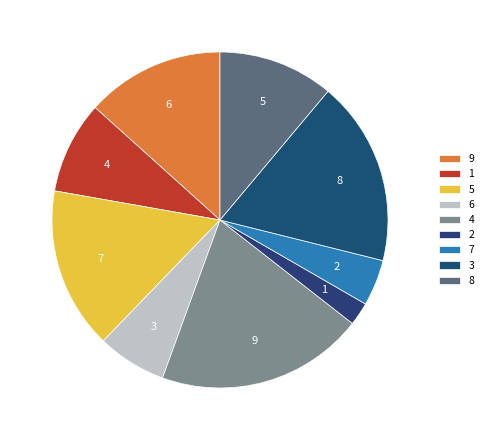

What is the largest slice in the pie chart?

4